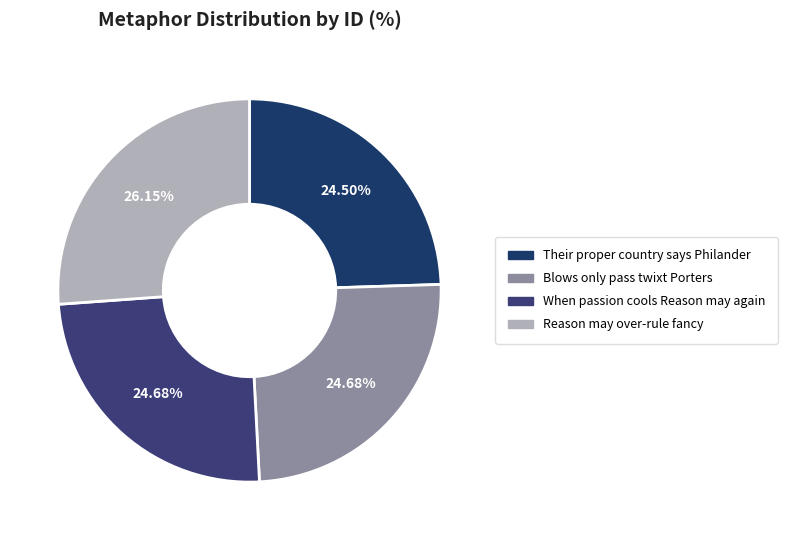

Is it true that Reason may over-rule fancy is 26% of the pie?

True